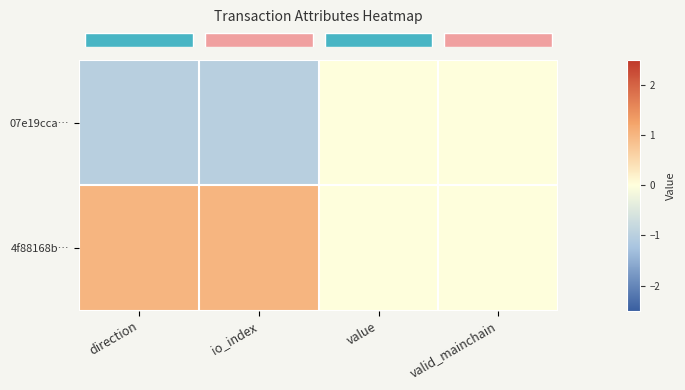

Which series has the largest total across all categories?

row_1